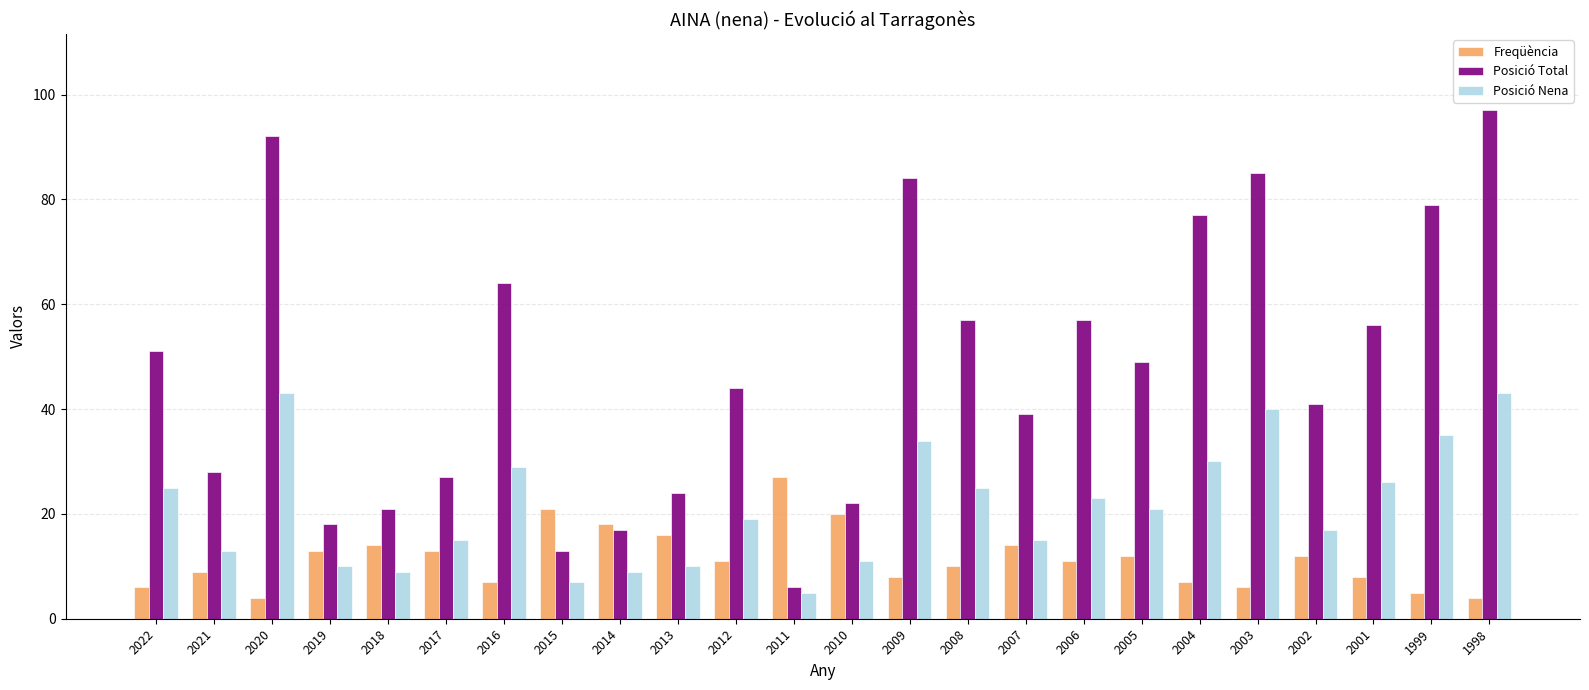

What are all the series names shown in the legend?

Freqüència, Posició Total, Posició Nena